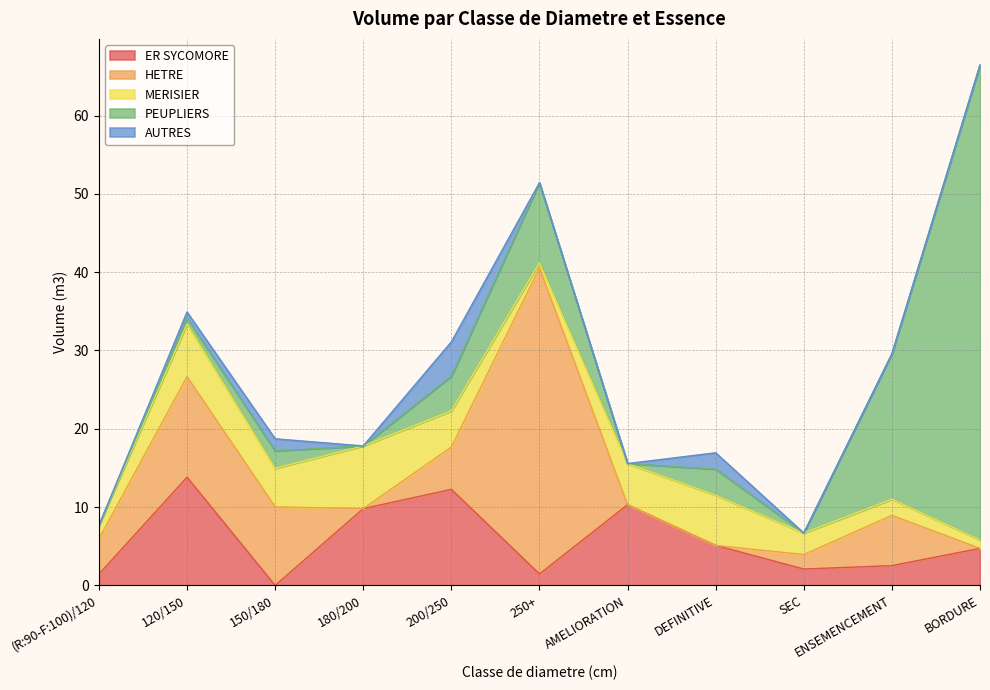

What is the difference between the second highest and second lowest values in the ER SYCOMORE series?

10.8